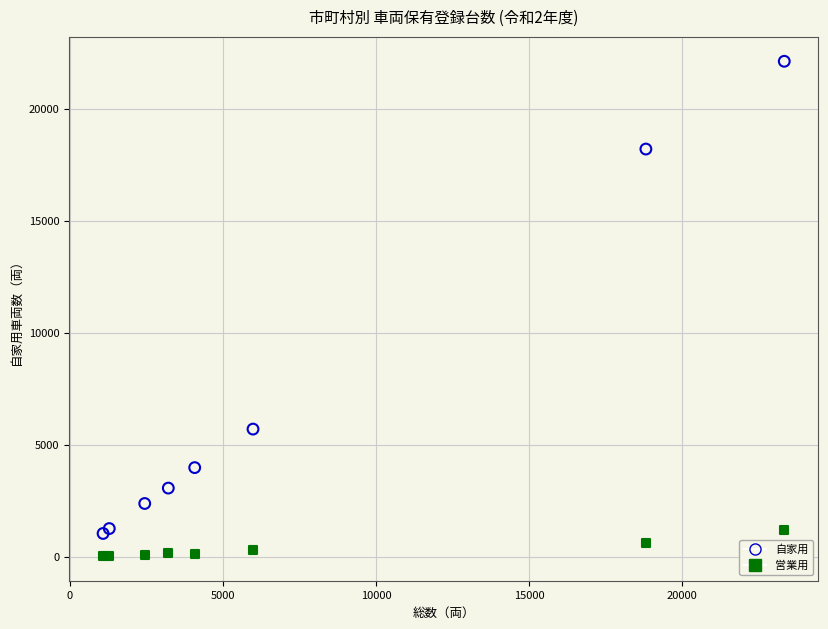

Which series has the largest Y range (max minus min)?

自家用